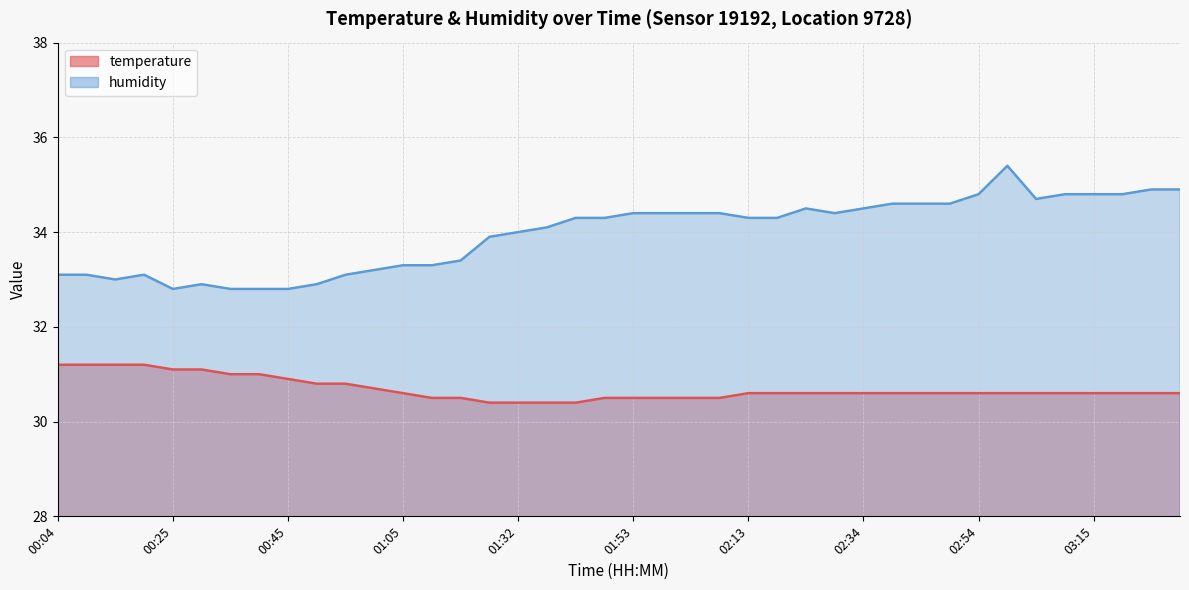

What is the spread (max minus min) of values at 01:11?

2.8